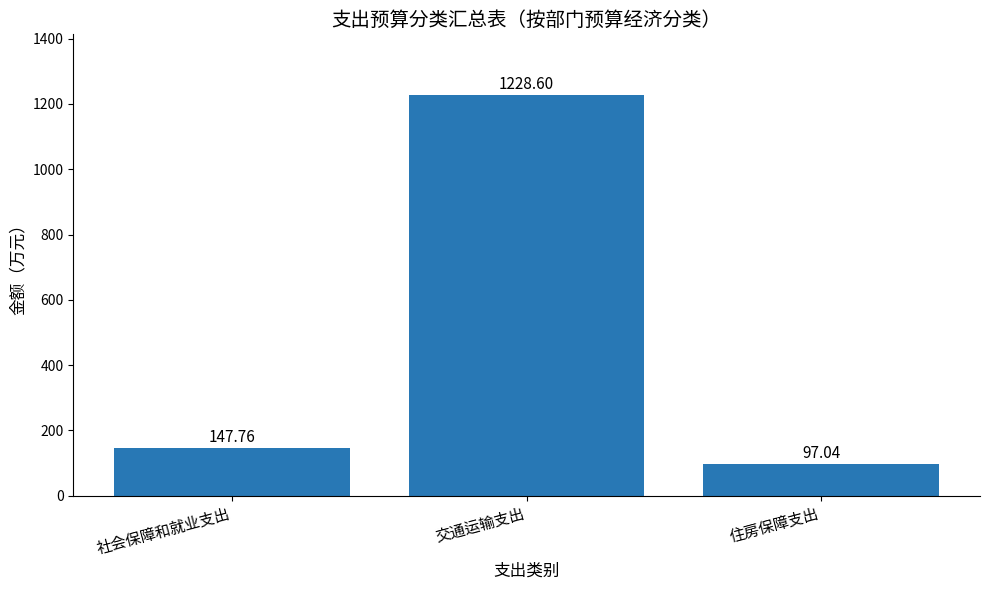

What is the maximum value shown in the chart?

1228.6